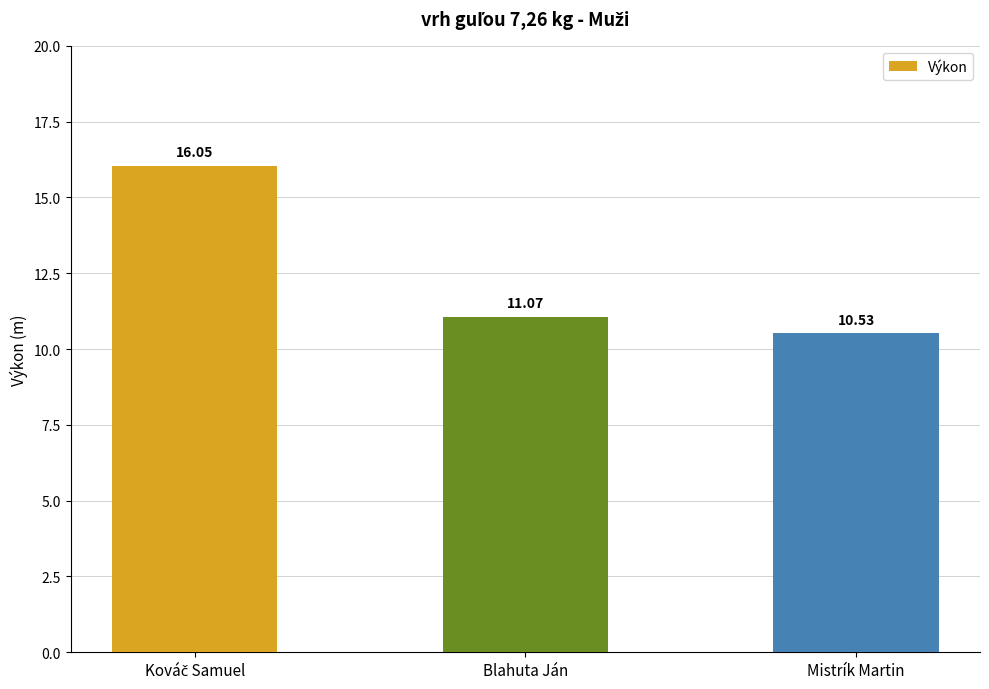

What is the label of the 3rd bar from the left?

Mistrík Martin